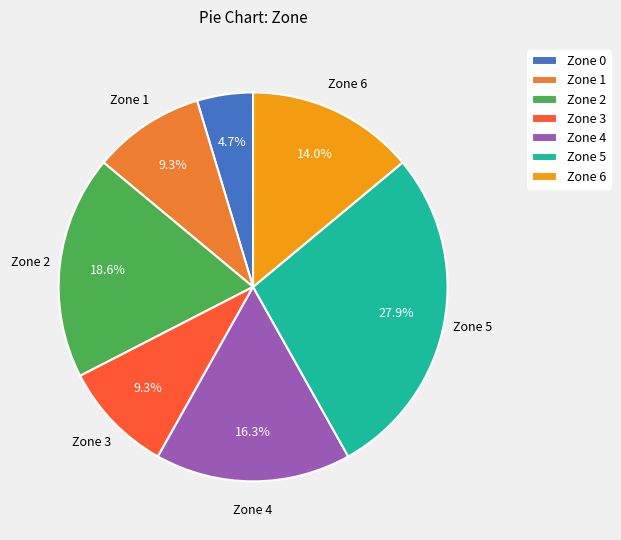

Combined, do Zone 1 and Zone 4 account for over 50%?

No